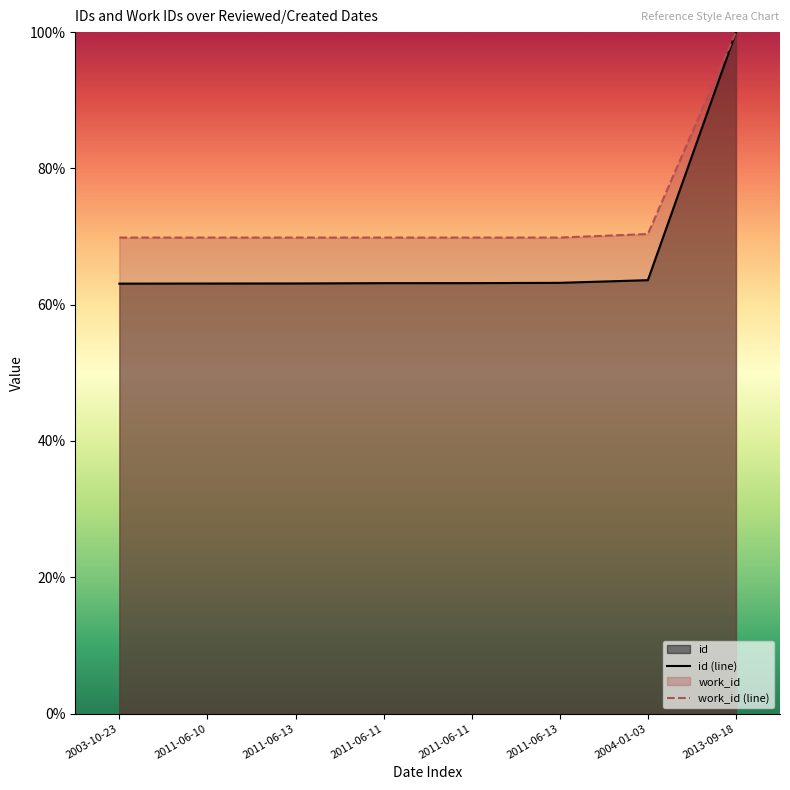

Read the id (line) value at 2004-01-03.

63.6